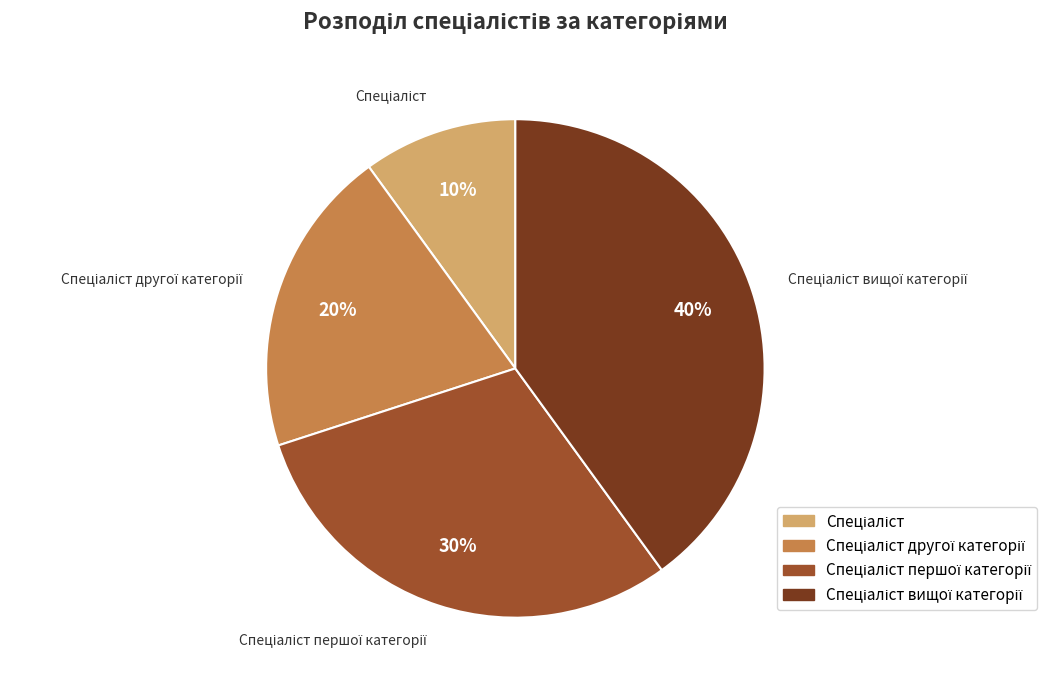

To the nearest percent, what is the difference between the largest and smallest slice percentages?

30%